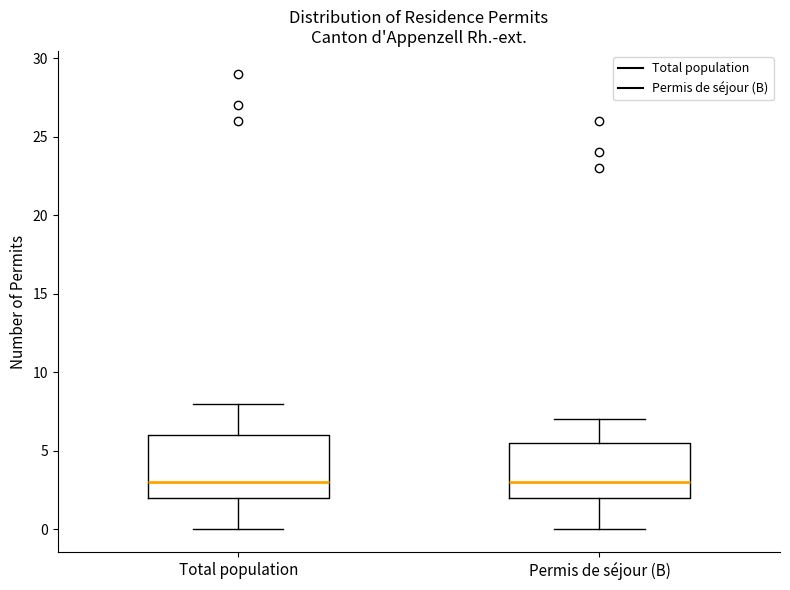

Reading left to right, read every box against the y-axis: the position of its median line, the range the box covers, and the ends of its whiskers. The values are not printed on the chart, so give them approximately, as read against the axis.

Total population: median 3.0, box 2.0 to 6.0, whiskers 0.0 to 8.0
Permis de séjour (B): median 3.0, box 2.0 to 5.5, whiskers 0.0 to 7.0